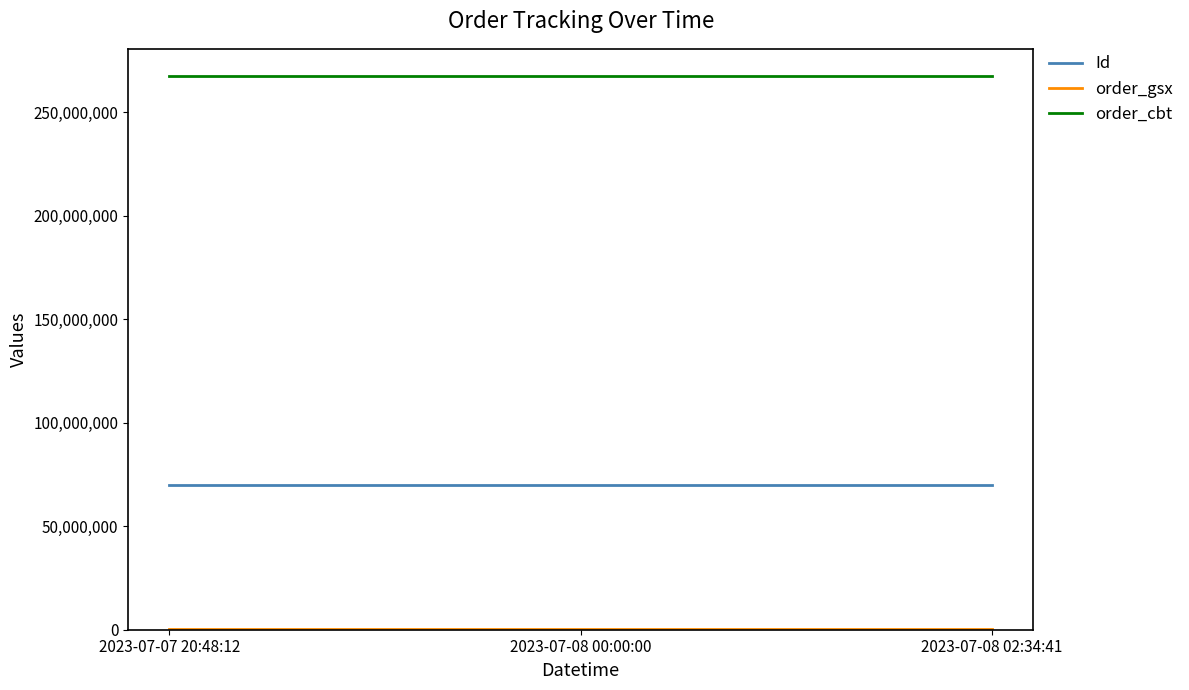

What is the sum of all order_cbt values?

802035336